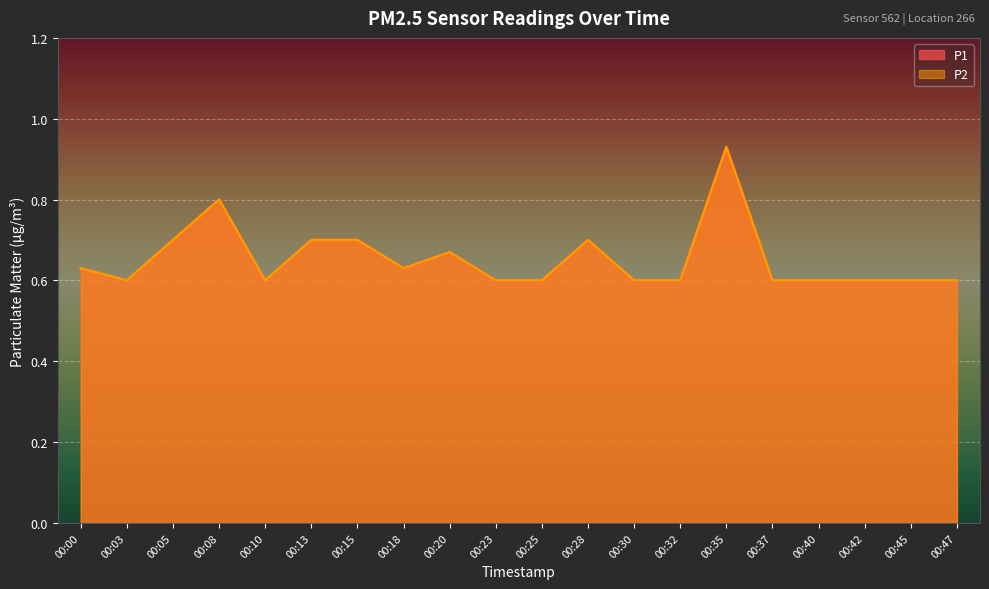

What value does the P1 series have at 00:42?

0.6